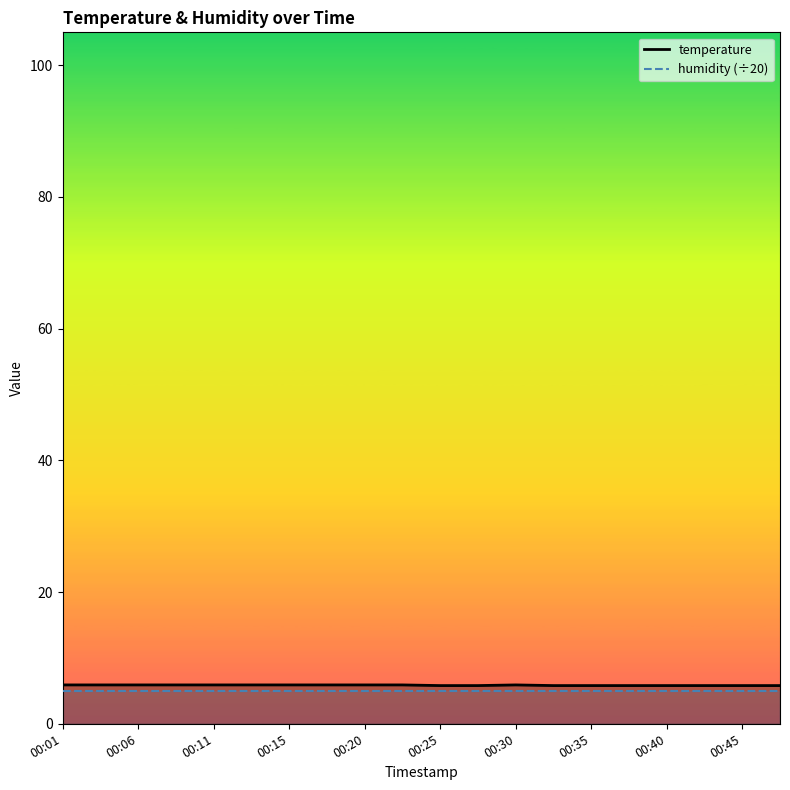

What is the change in value from 00:23 to 00:47?

-0.1